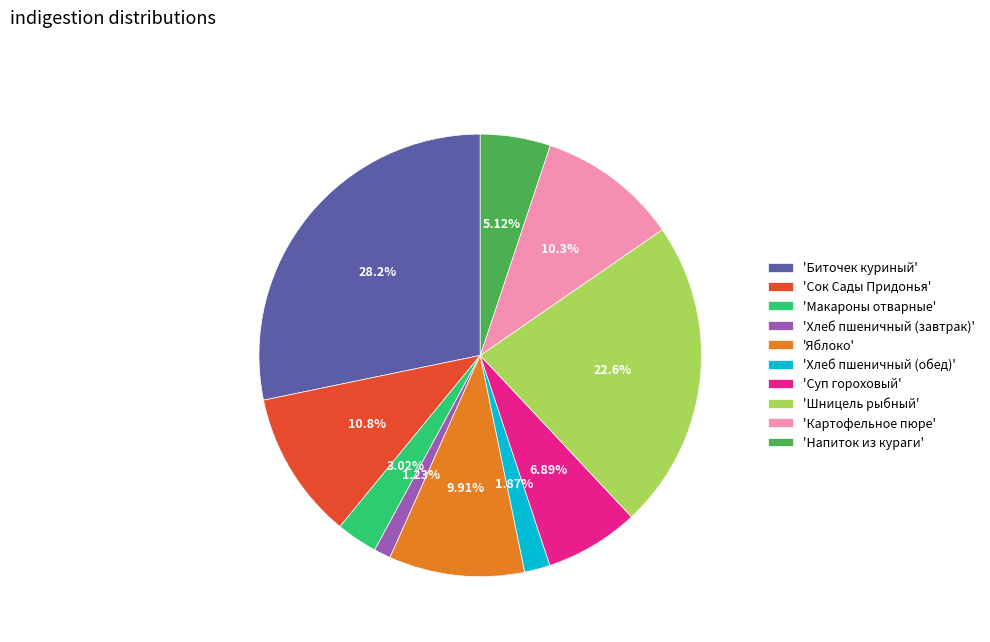

Combined, do 'Макароны отварные' and 'Суп гороховый' account for over 50%?

No